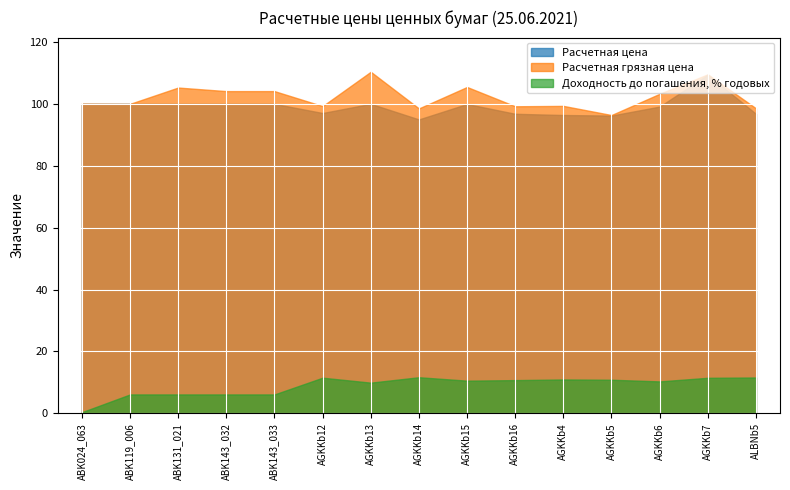

True or false: государственные ценные бумаги has a value of 9 at ABK143_032.

False